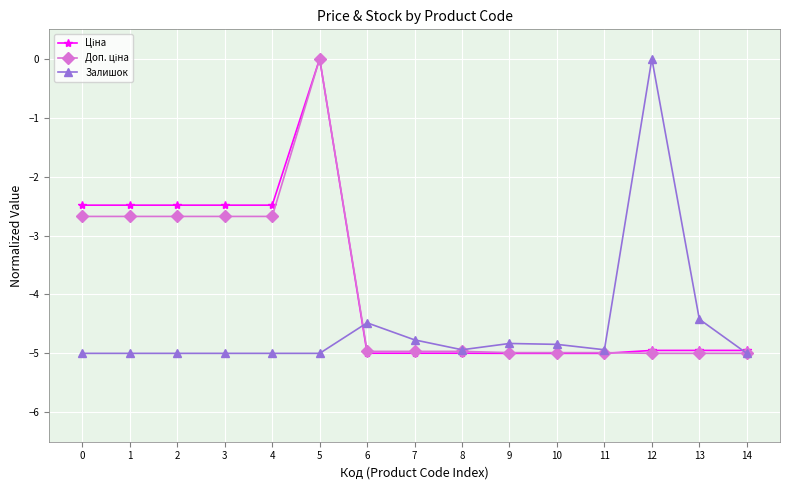

What is the sum of all Залишок values?

-68.2